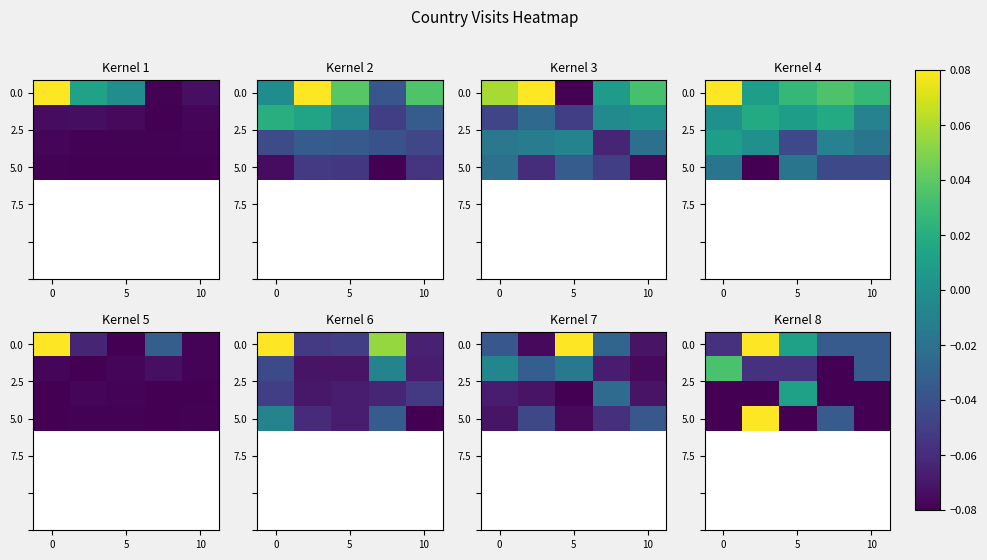

How many data points in 0.0 are above 0?

2